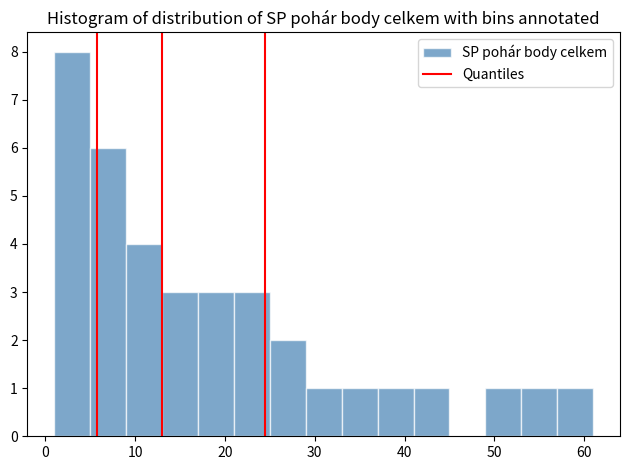

Which range on the x-axis has the tallest bar?

1 to 5